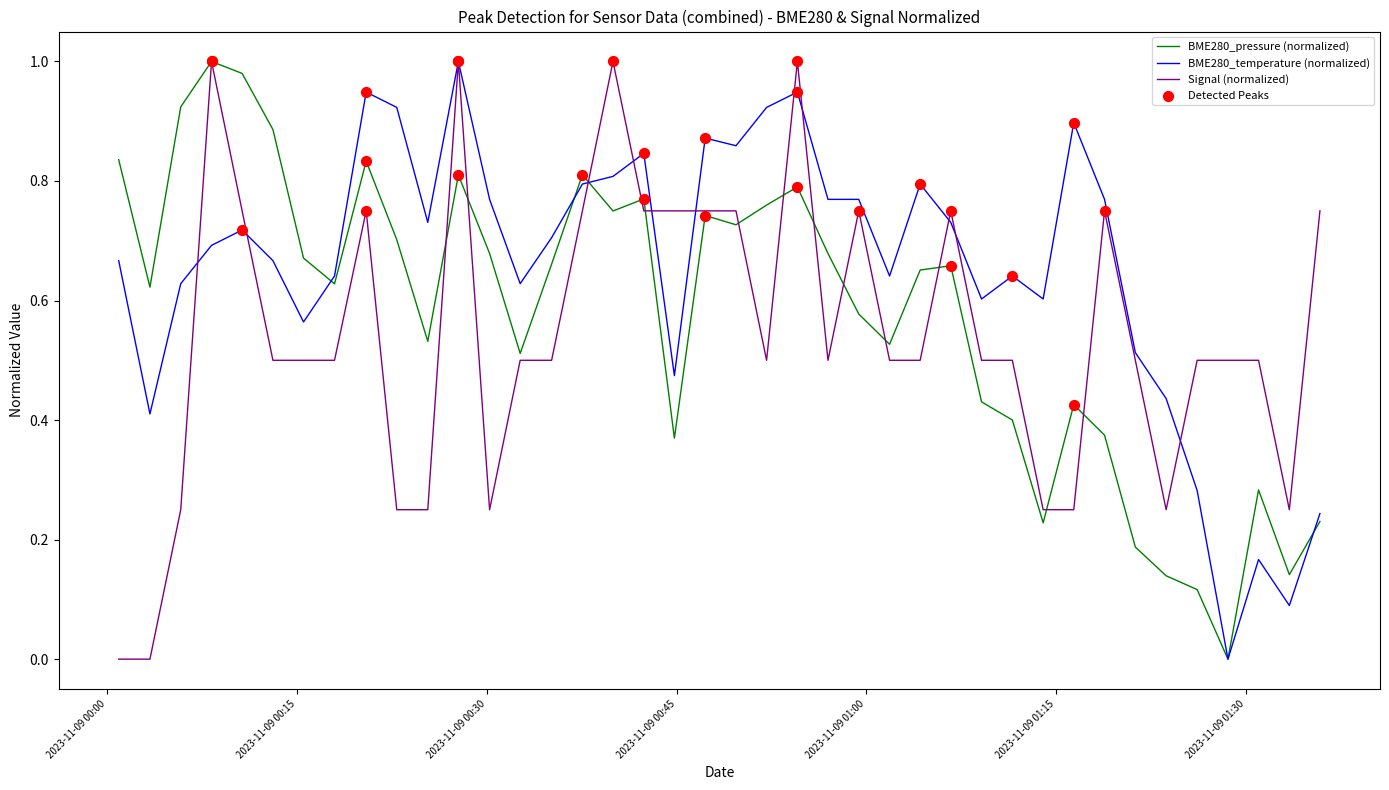

Rank the series by their average value, from highest to lowest.

BME280_temperature (normalized), BME280_pressure (normalized), Signal (normalized)